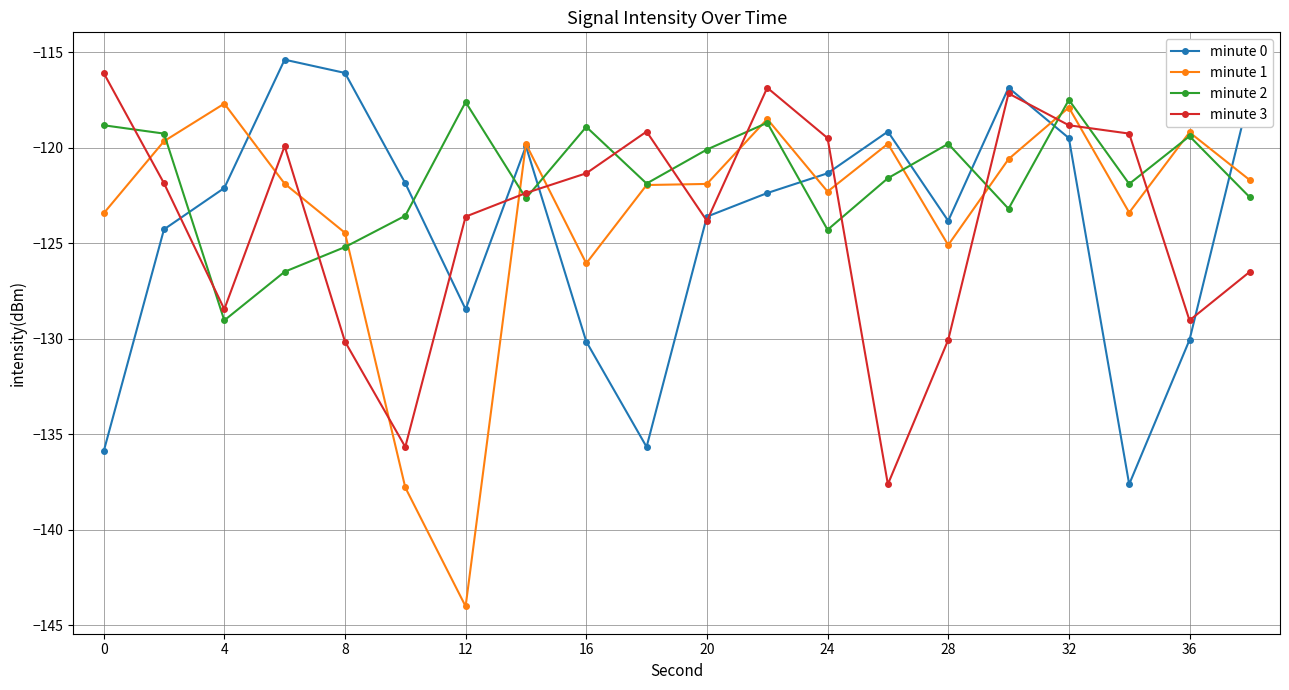

Which series has the widest spread of values?

minute 1